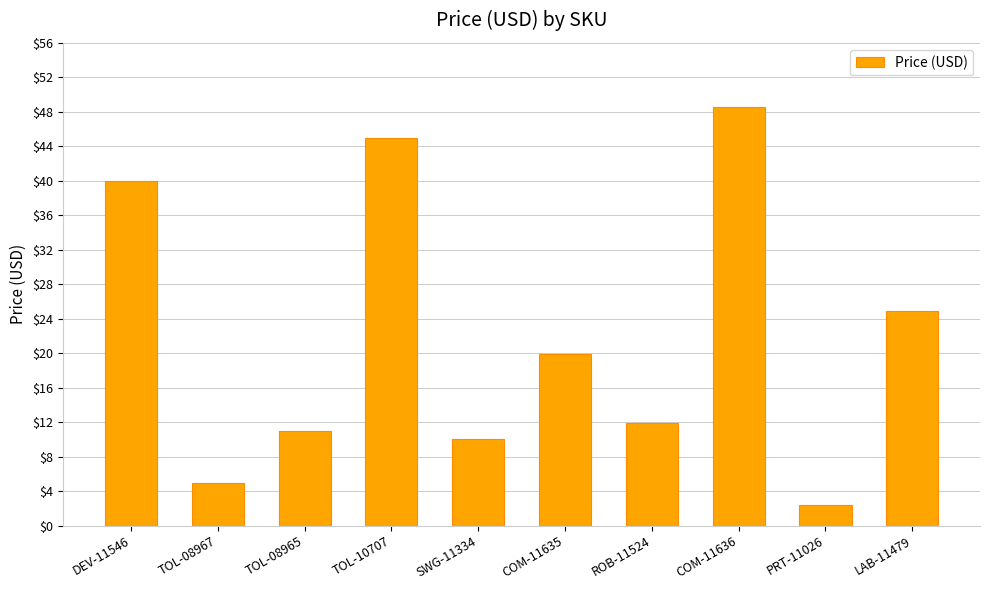

Which category has the highest value across all series?

COM-11636